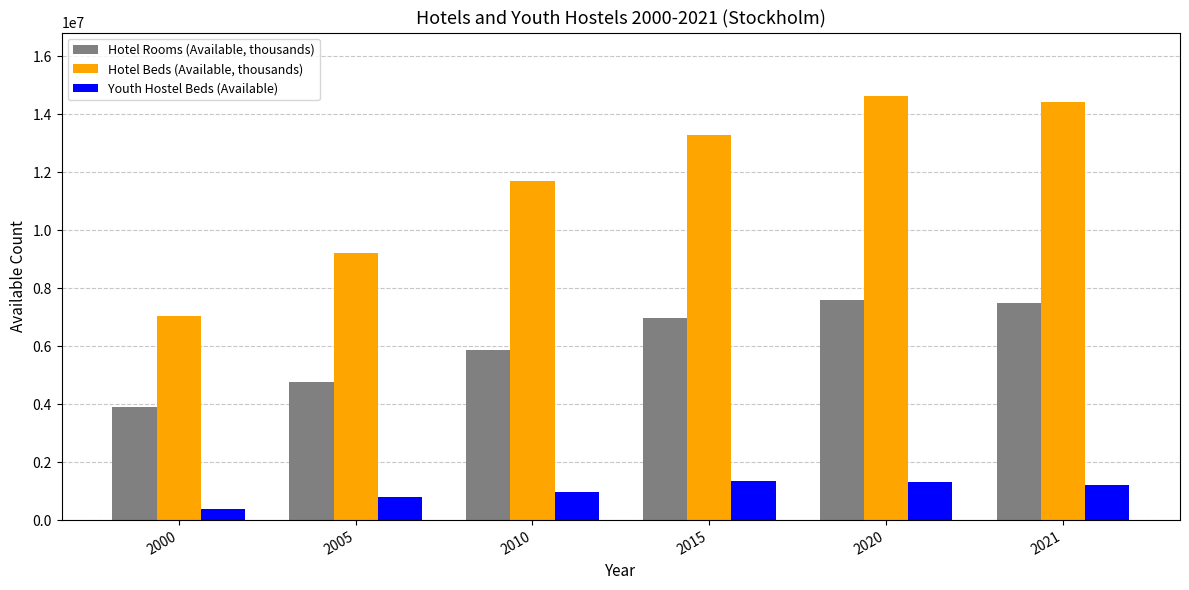

Is it true that Hotel Beds (Available, thousands) equals 6946417 at 2020?

False